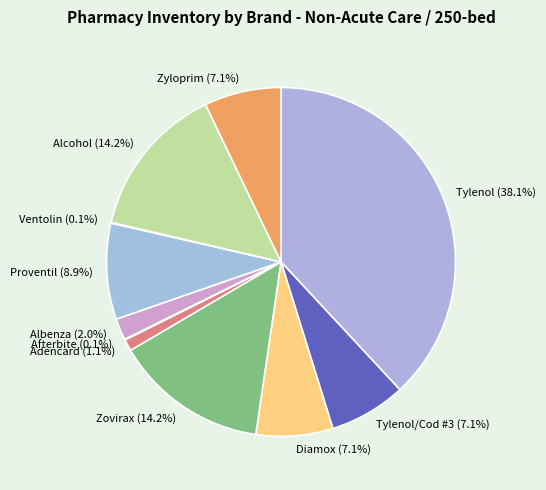

To the nearest percent, what is the difference between the largest and smallest slice percentages?

38%